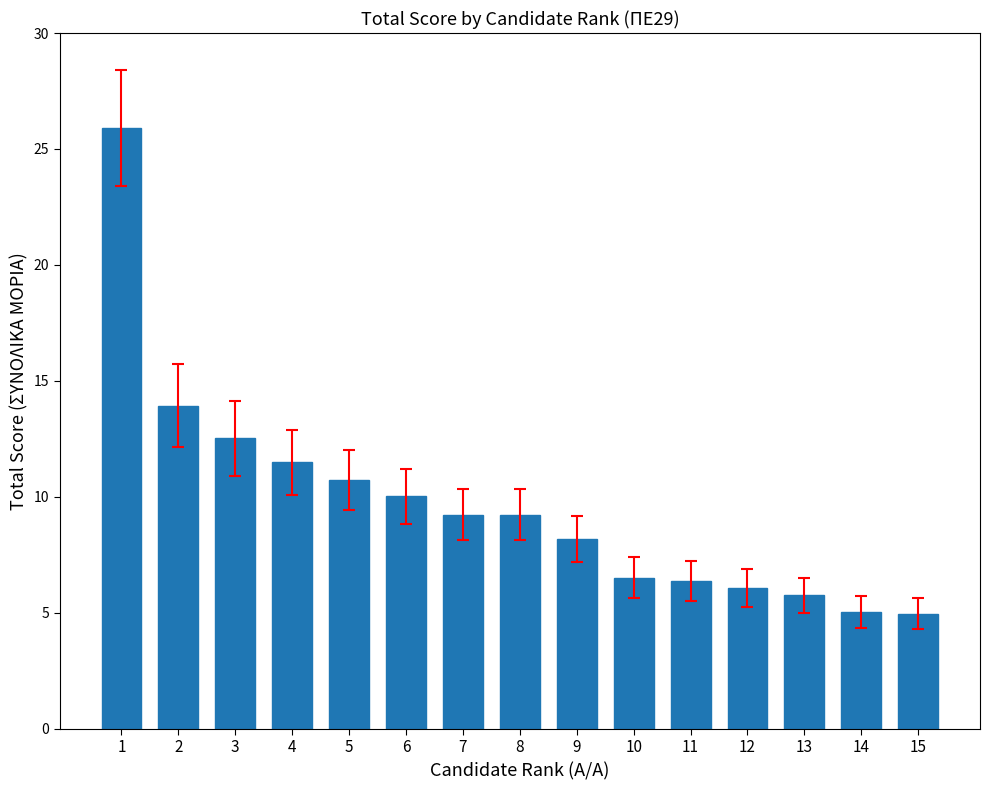

What is the value of the 7th bar from the left?

9.2